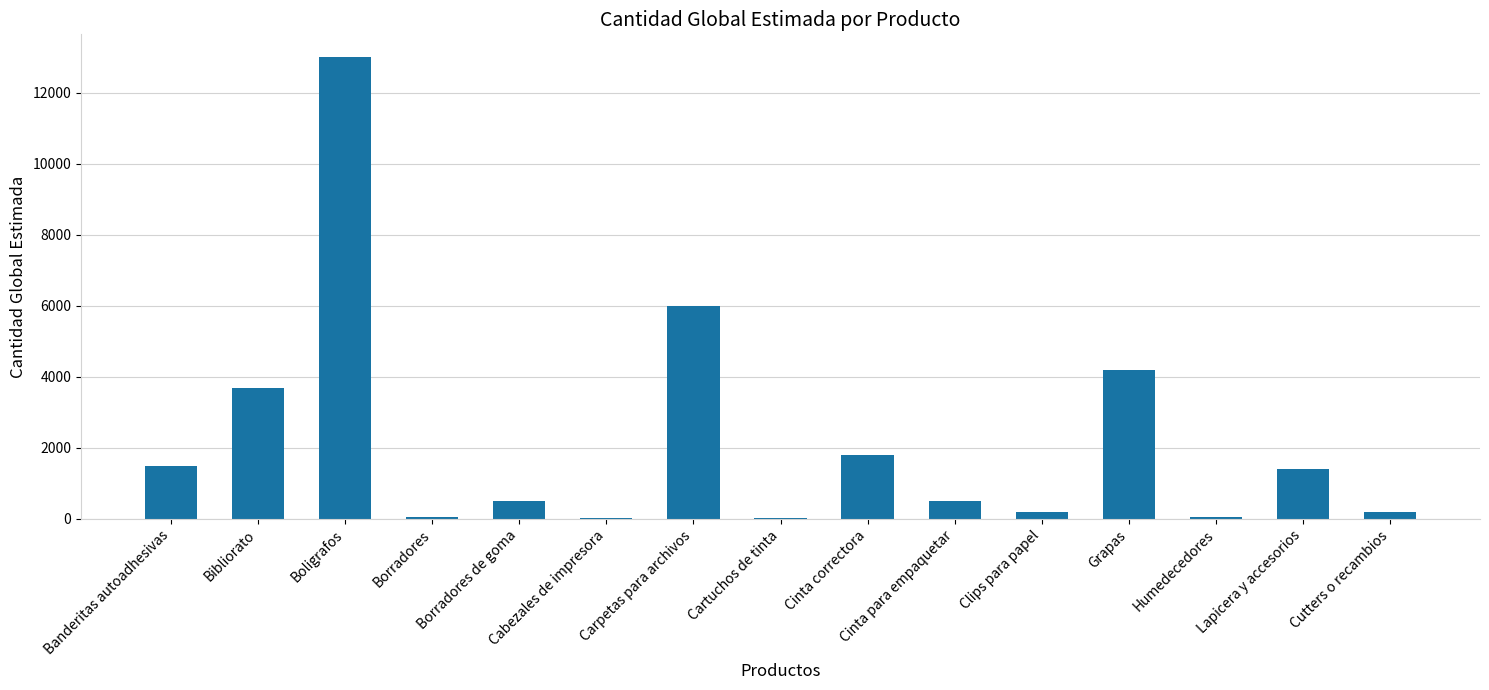

What is the sum of all values?

33150